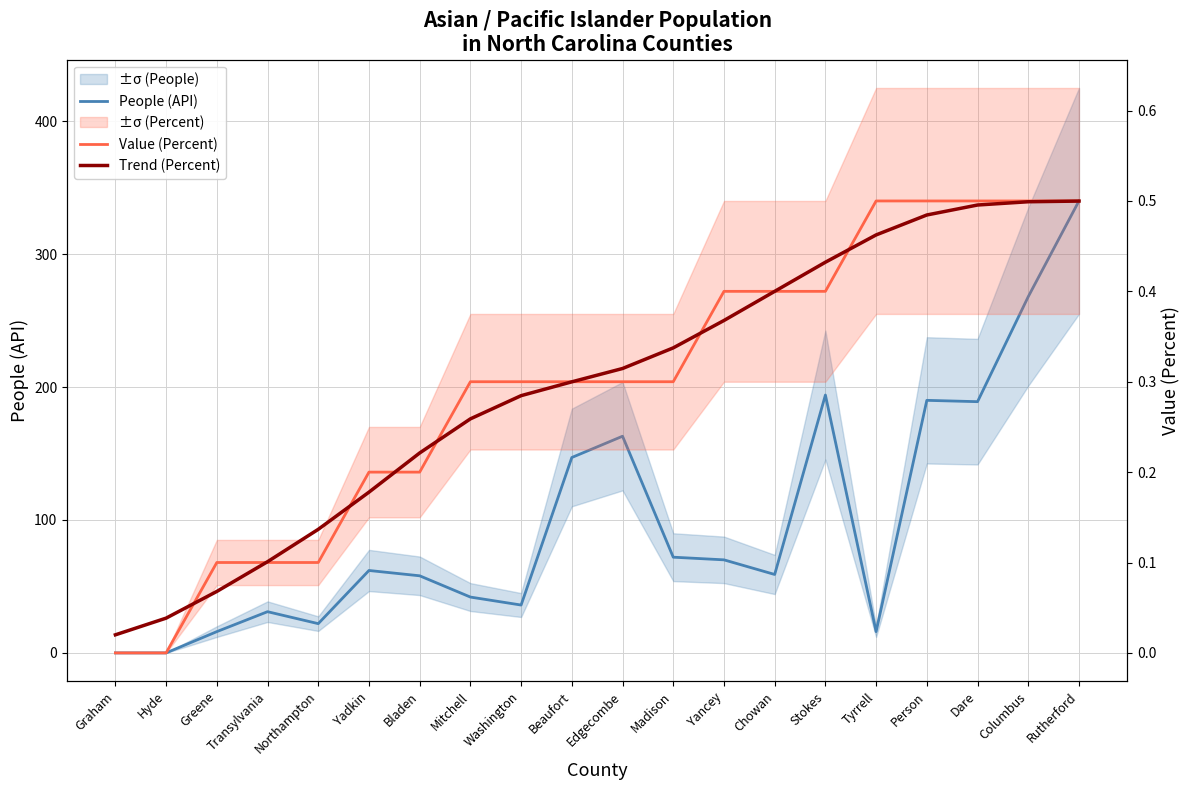

At Dare, list the series in order from largest to smallest.

People (API), Value (Percent), Trend (Percent)